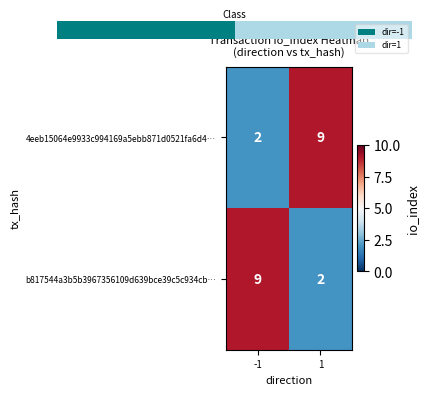

Which has a higher value, 1 or -1?

1